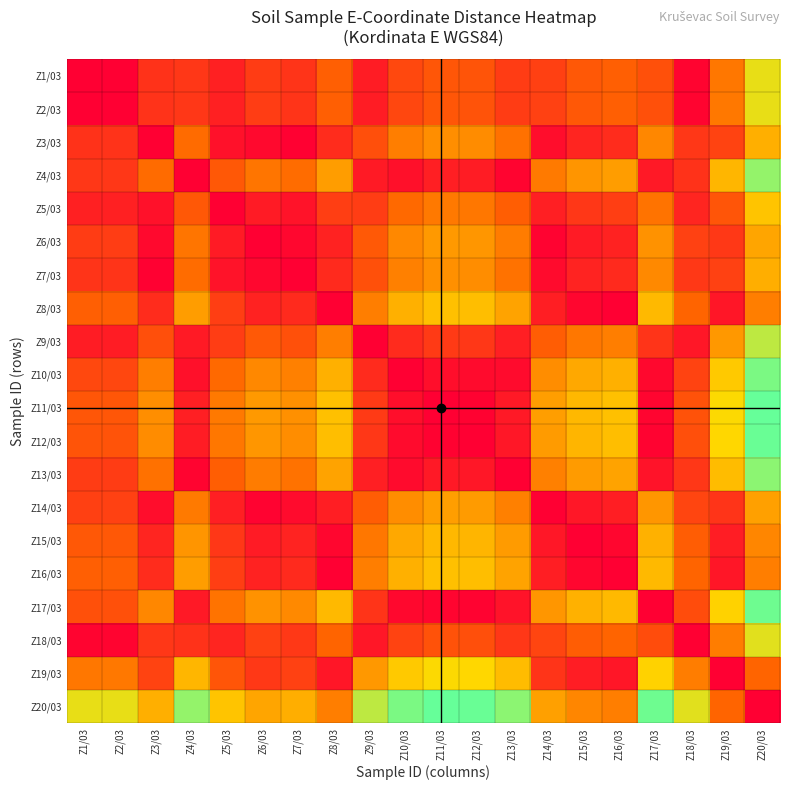

Which category has the highest value across all series?

Z20/03